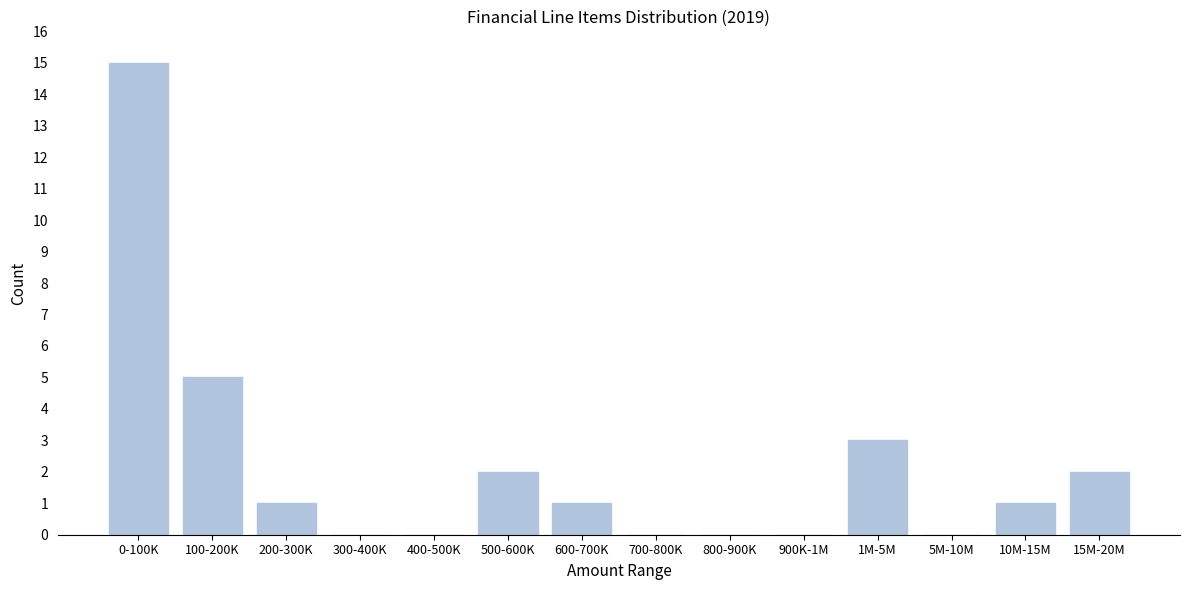

Reading left to right, what are all the values shown in this chart?

0-100K=15	100-200K=5	200-300K=1	300-400K=0	400-500K=0	500-600K=2	600-700K=1	700-800K=0	800-900K=0	900K-1M=0	1M-5M=3	5M-10M=0	10M-15M=1	15M-20M=2